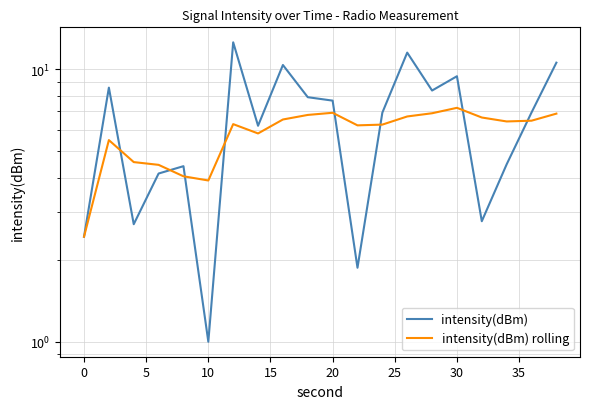

Rank the series by their average value, from lowest to highest.

intensity(dBm) rolling, intensity(dBm)